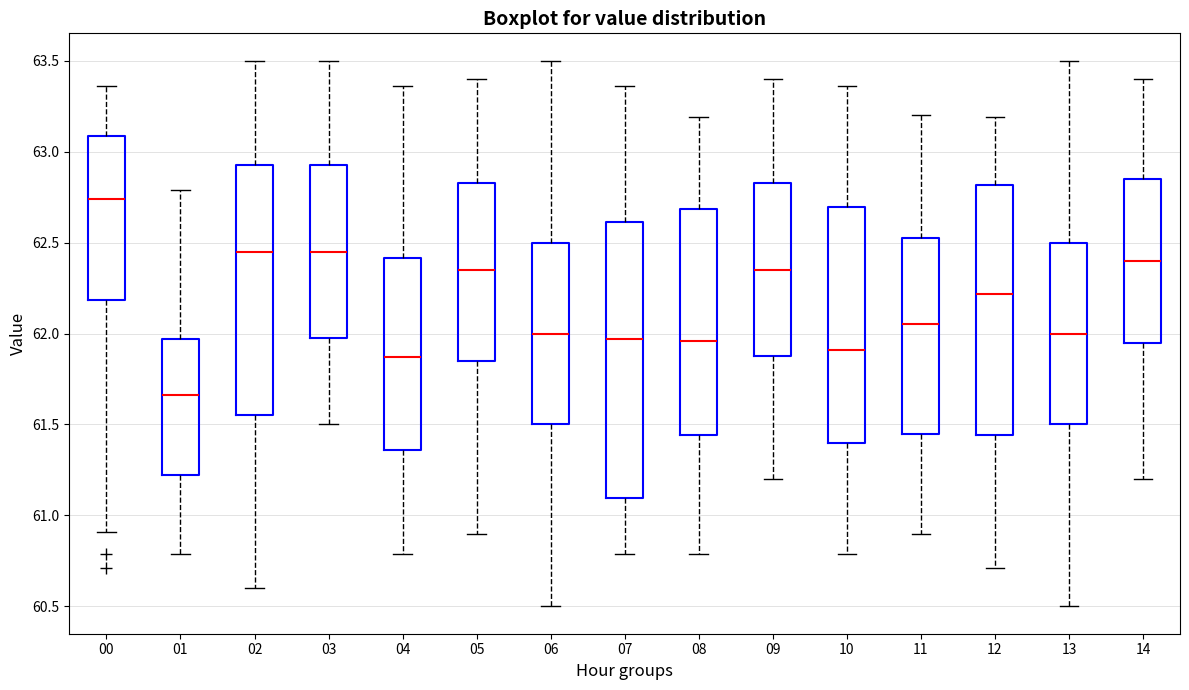

Which box is the tallest, from its lower edge to its upper edge?

07